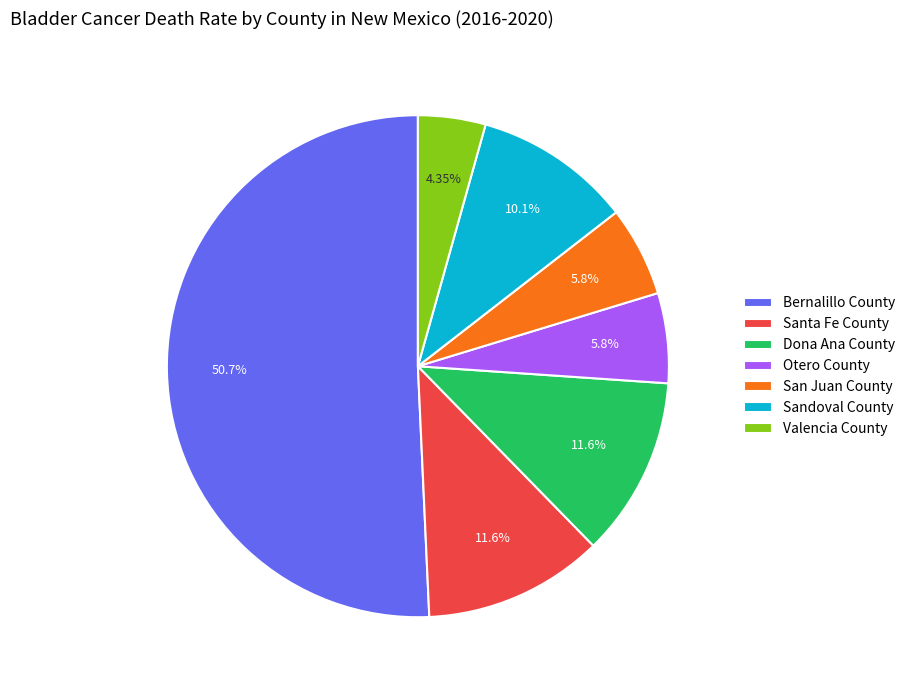

Which category has the biggest portion of the pie?

Bernalillo County